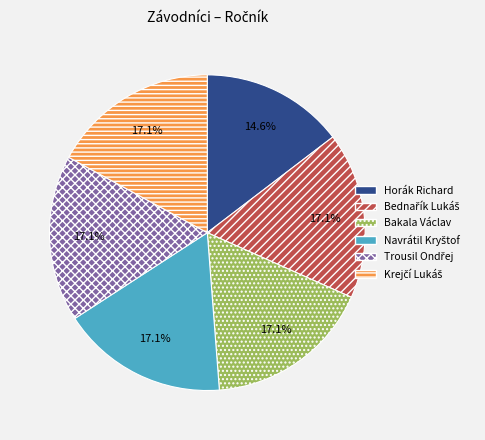

How many slices are in this pie chart?

6